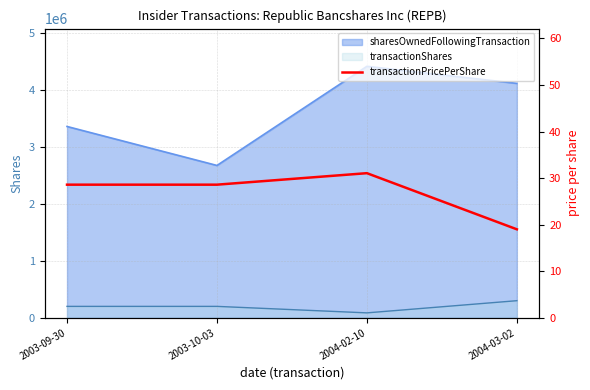

How many points are higher than both their immediate neighbors (excluding endpoints)?

1